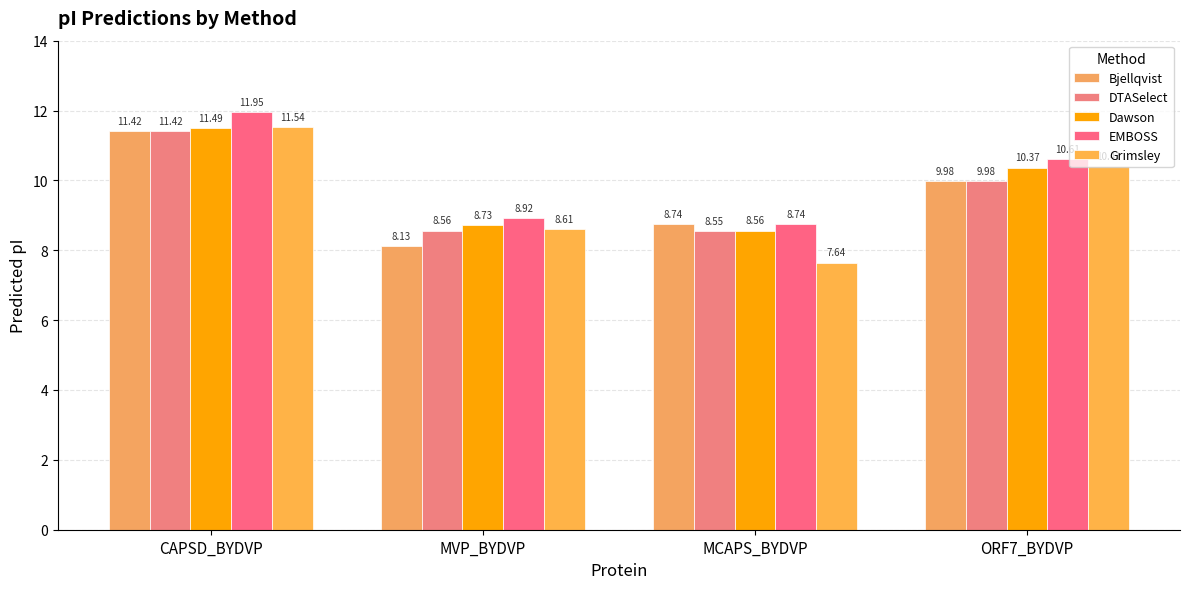

How many DTASelect values are between 8 and 11?

3